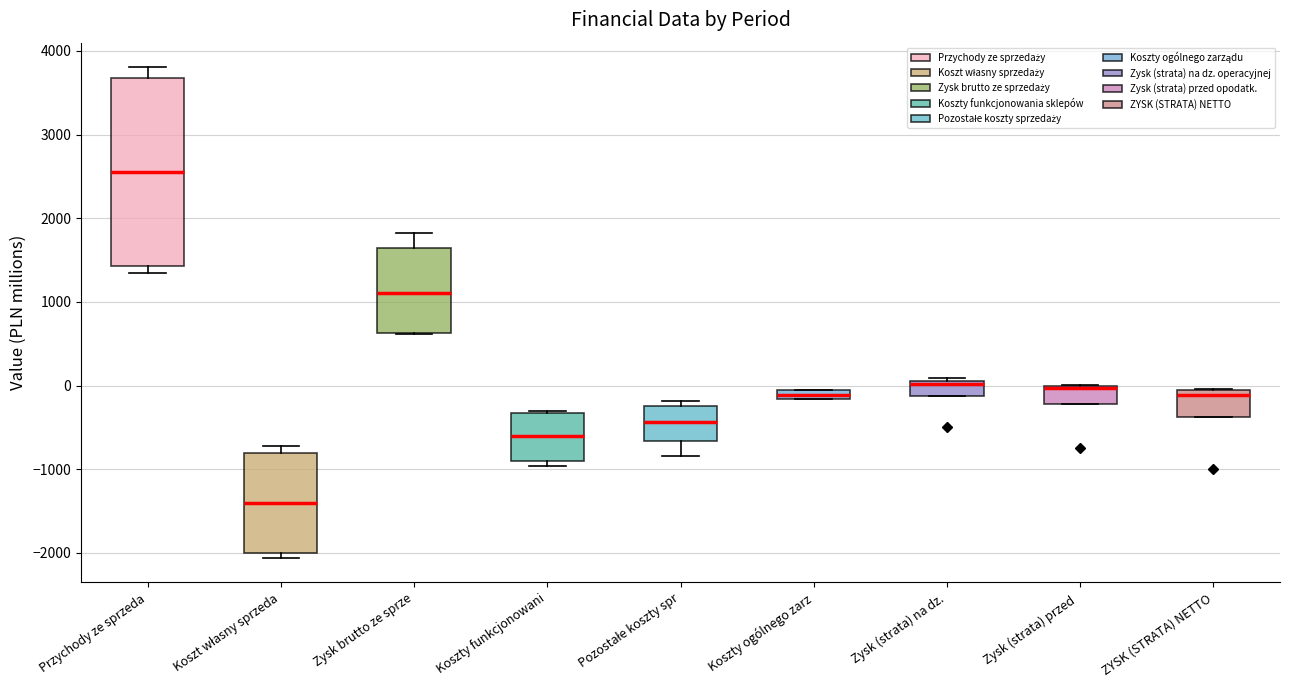

Where does the upper whisker of the box for Zysk brutto ze sprze end on the y-axis? The values are not printed on the chart, so give them approximately, as read against the axis.

1800